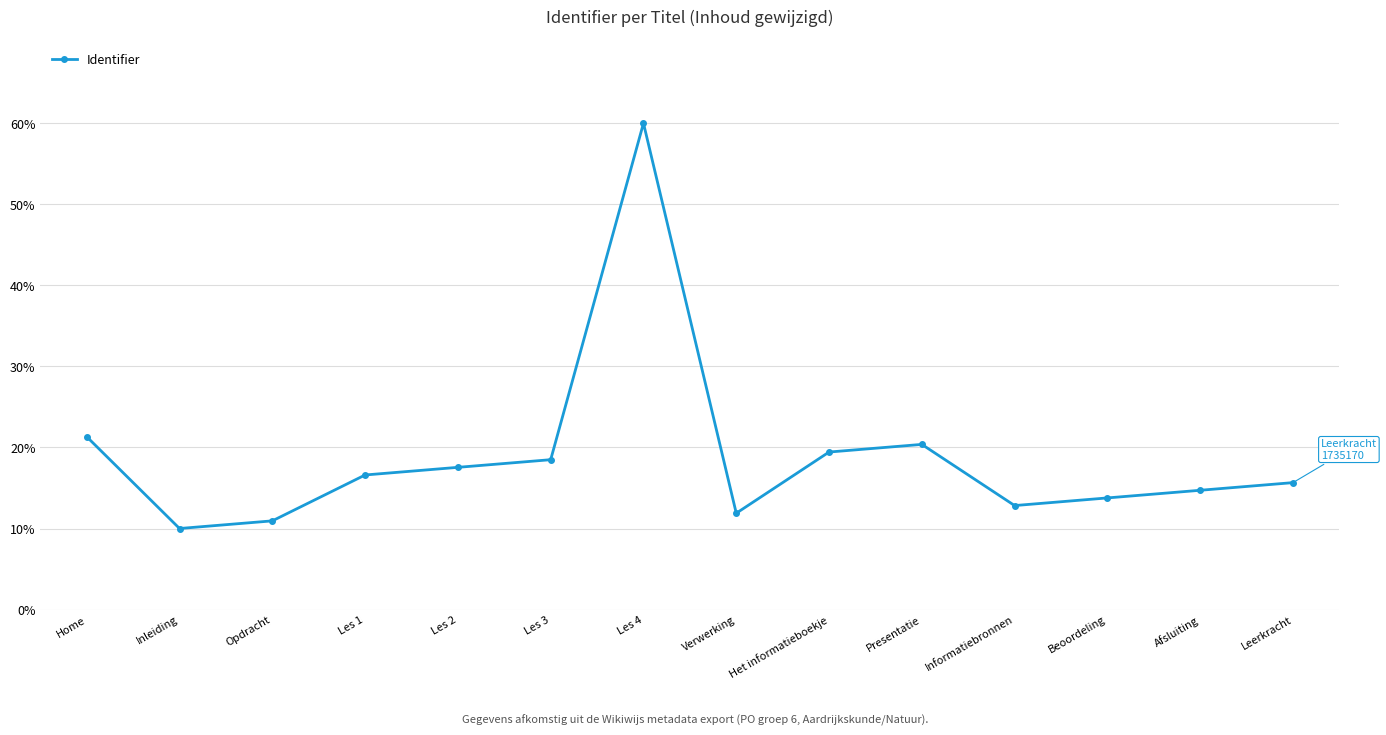

Reading right to left, list all the values displayed in this chart.

15.7	14.7	13.8	12.8	20.4	19.4	11.9	60.0	18.5	17.5	16.6	10.9	10.0	21.3